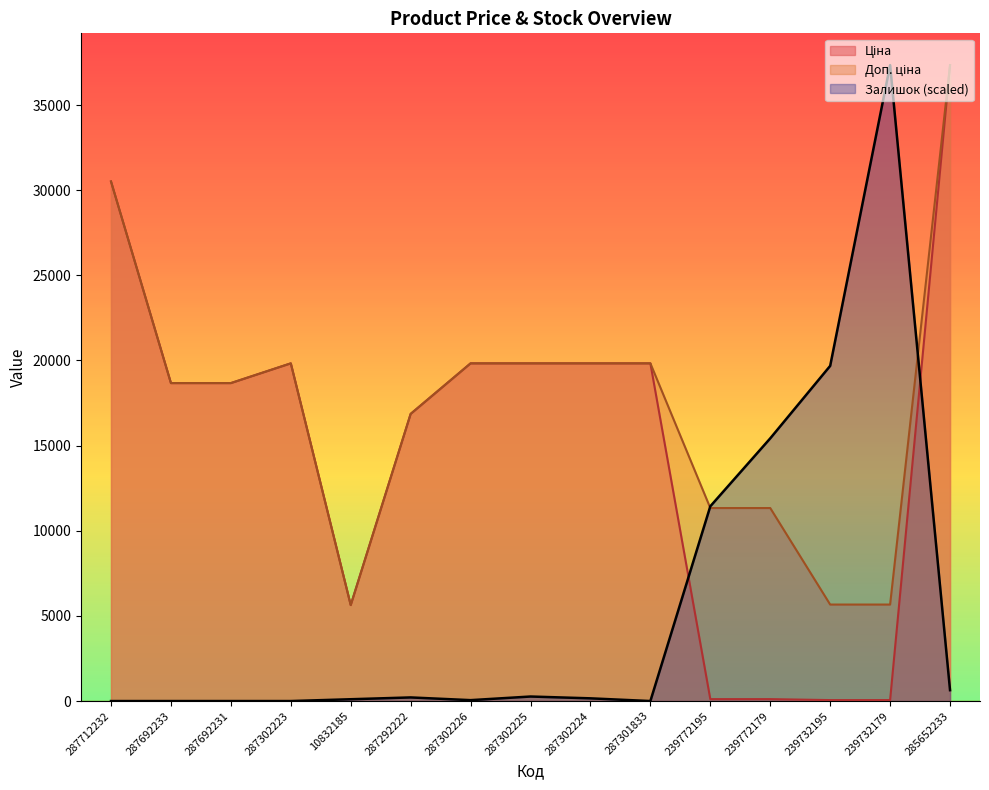

Which series ends up on top after the final intersection of Ціна and Залишок?

Ціна